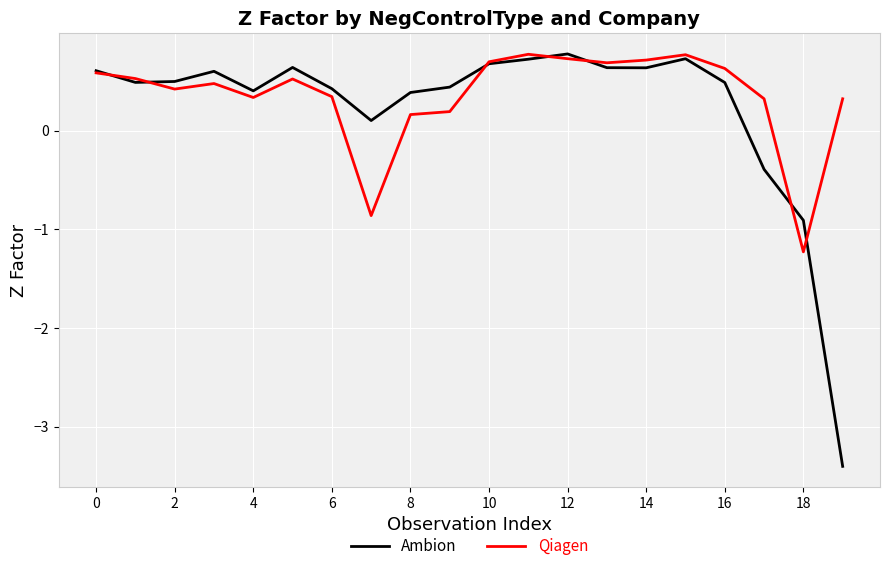

True or false: Ambion has more than 1 interior local peaks.

True